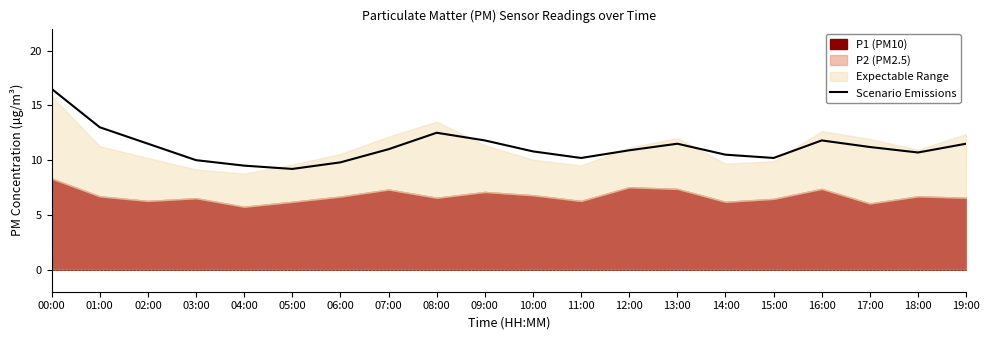

The value at 05:00 is 9.2. True or false?

True